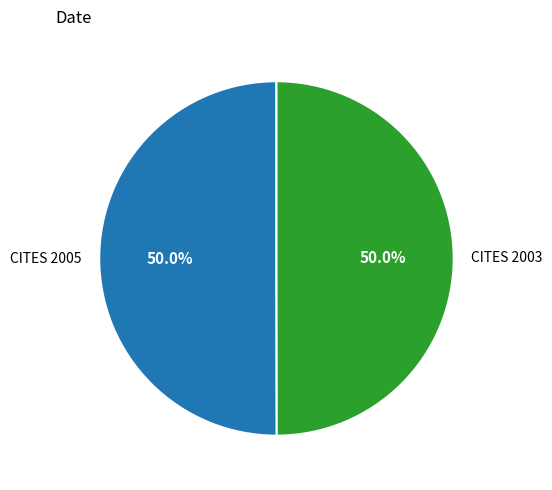

What is the total percentage of CITES 2005 and CITES 2003?

100.0%